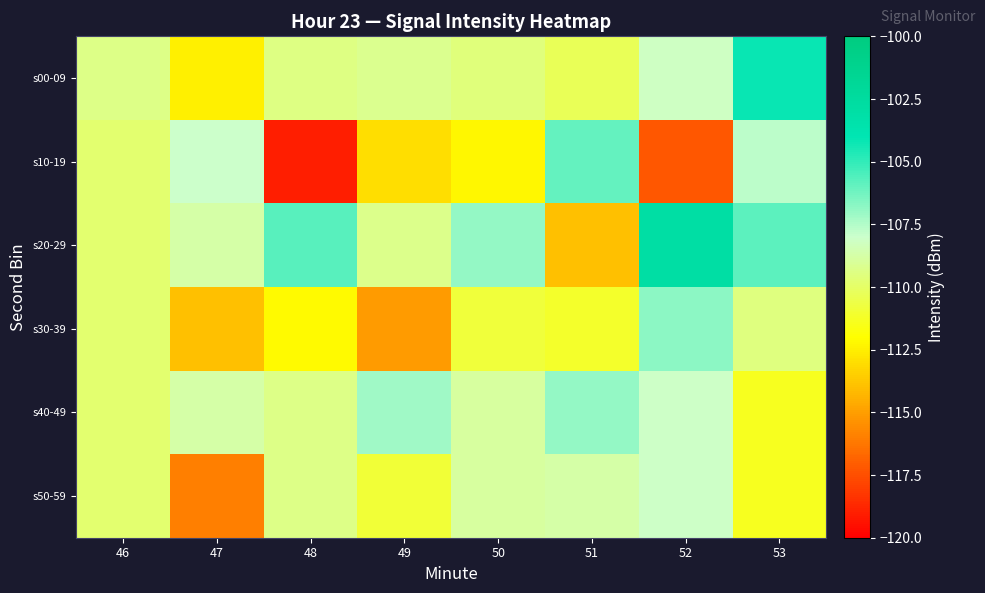

What is the difference between the highest and lowest values at 50?

5.3